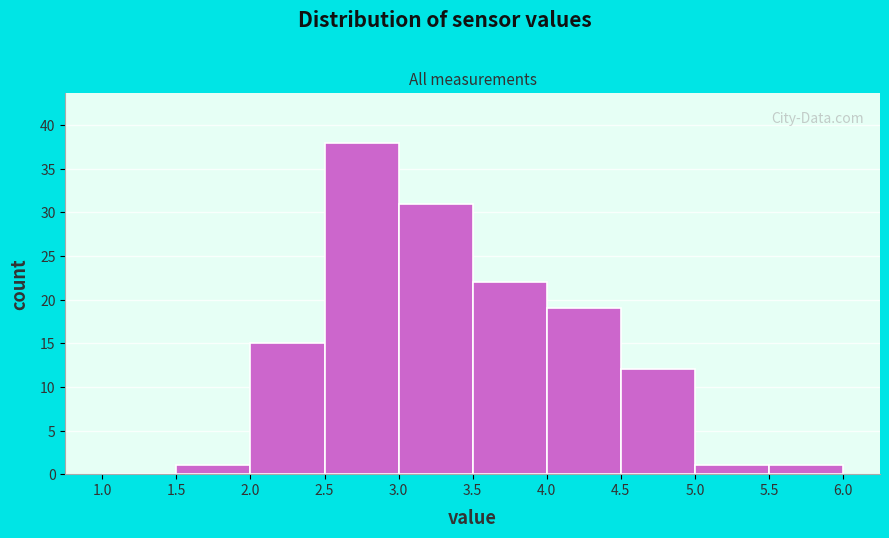

How tall is the bar that spans 3.5 to 4.0 on the x-axis? The values are not printed on the chart, so give them approximately, as read against the axis.

22